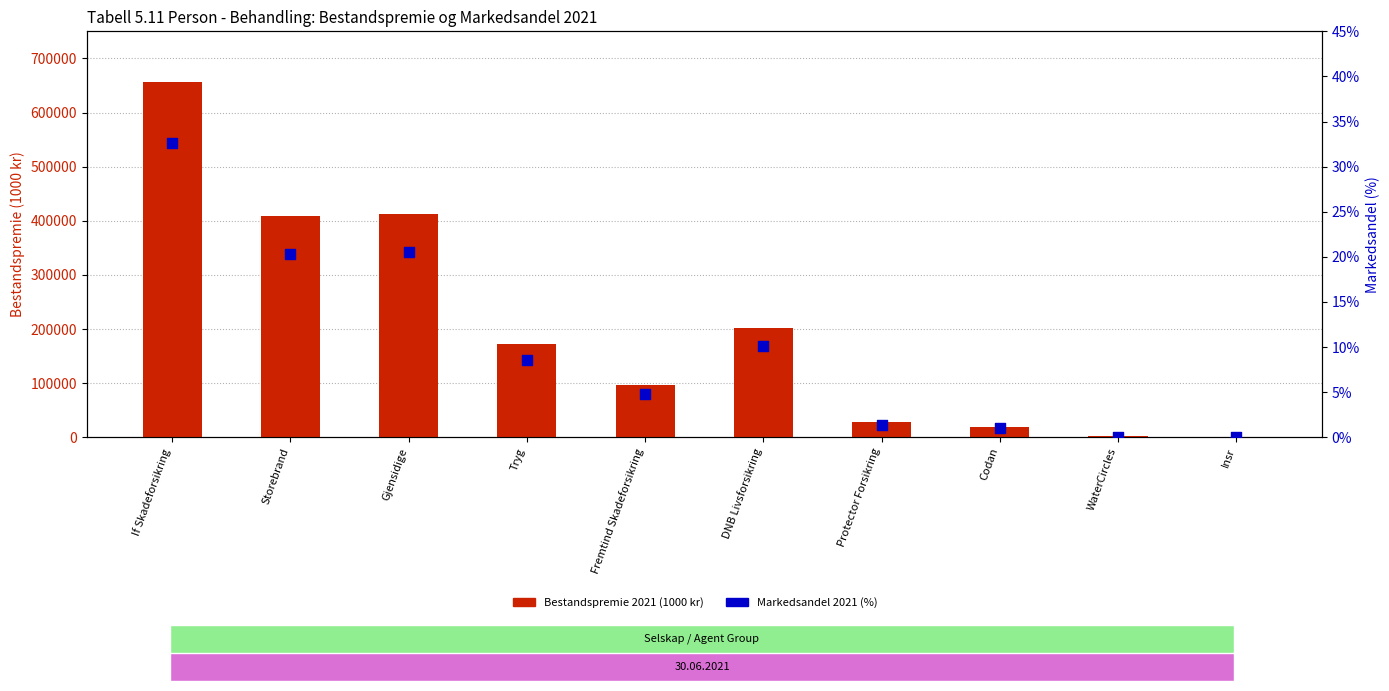

What are all the series names shown in the legend?

Bestandspremie 2021 (1000 kr), Markedsandel 2021 (%)